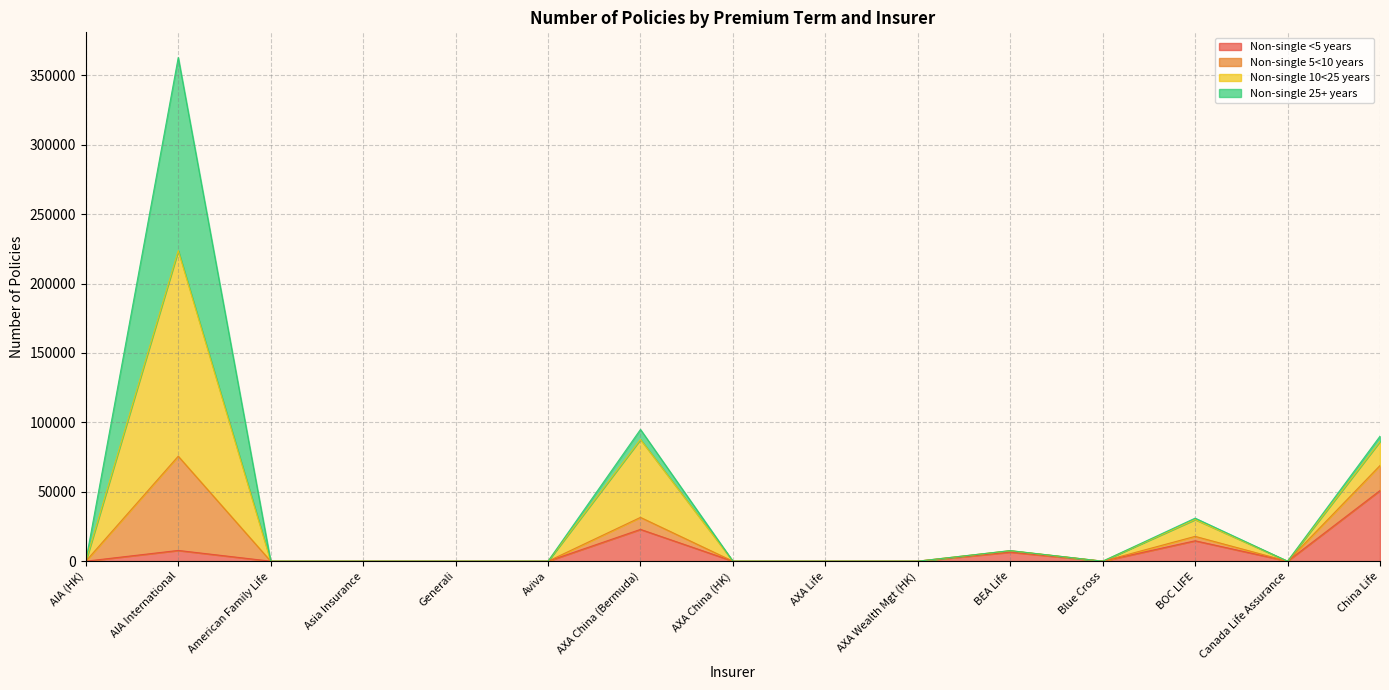

At which category is the sum across all series the highest?

AIA International